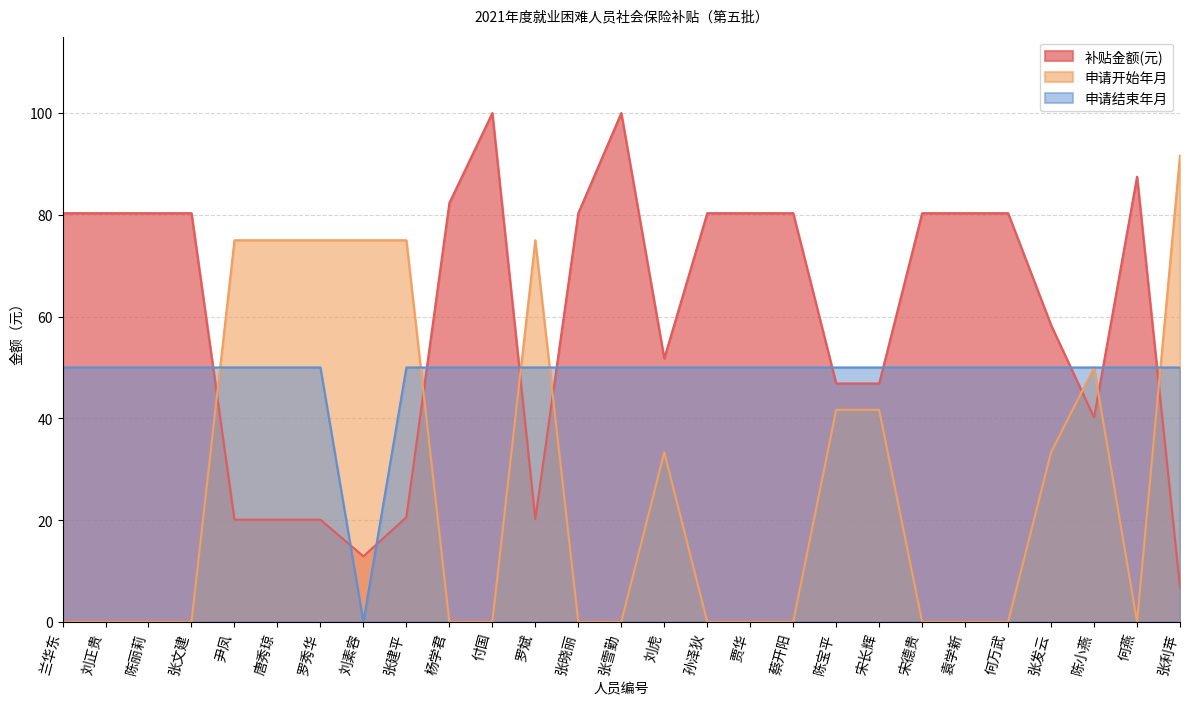

Reading right to left, what are all the values shown in this chart?

补贴金额(元): 张利苹=6.7	何燕=87.5	陈小燕=40.2	张发云=58.3	何万武=80.3	袁学新=80.3	宋德贵=80.3	宋长辉=46.9	陈宝平=46.9	蔡开阳=80.3	贾华=80.3	孙泽狄=80.3	刘虎=51.8	张雪勤=100.0	张晓丽=80.3	罗斌=20.2	付国=100.0	杨学君=82.3	张建平=20.6	刘素容=12.9	罗秀华=20.1	唐秀琼=20.1	尹凤=20.1	张文建=80.3	陈丽莉=80.3	刘正贵=80.3	兰华东=80.3
申请开始年月: 张利苹=91.7	何燕=0.0	陈小燕=50.0	张发云=33.3	何万武=0.0	袁学新=0.0	宋德贵=0.0	宋长辉=41.7	陈宝平=41.7	蔡开阳=0.0	贾华=0.0	孙泽狄=0.0	刘虎=33.3	张雪勤=0.0	张晓丽=0.0	罗斌=75.0	付国=0.0	杨学君=0.0	张建平=75.0	刘素容=75.0	罗秀华=75.0	唐秀琼=75.0	尹凤=75.0	张文建=0.0	陈丽莉=0.0	刘正贵=0.0	兰华东=0.0
申请结束年月: 张利苹=50.0	何燕=50.0	陈小燕=50.0	张发云=50.0	何万武=50.0	袁学新=50.0	宋德贵=50.0	宋长辉=50.0	陈宝平=50.0	蔡开阳=50.0	贾华=50.0	孙泽狄=50.0	刘虎=50.0	张雪勤=50.0	张晓丽=50.0	罗斌=50.0	付国=50.0	杨学君=50.0	张建平=50.0	刘素容=0.0	罗秀华=50.0	唐秀琼=50.0	尹凤=50.0	张文建=50.0	陈丽莉=50.0	刘正贵=50.0	兰华东=50.0